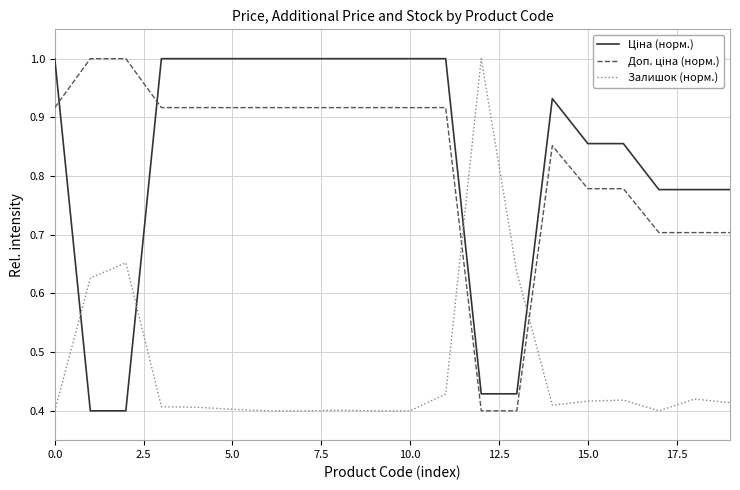

How many lines are shown in the chart?

3